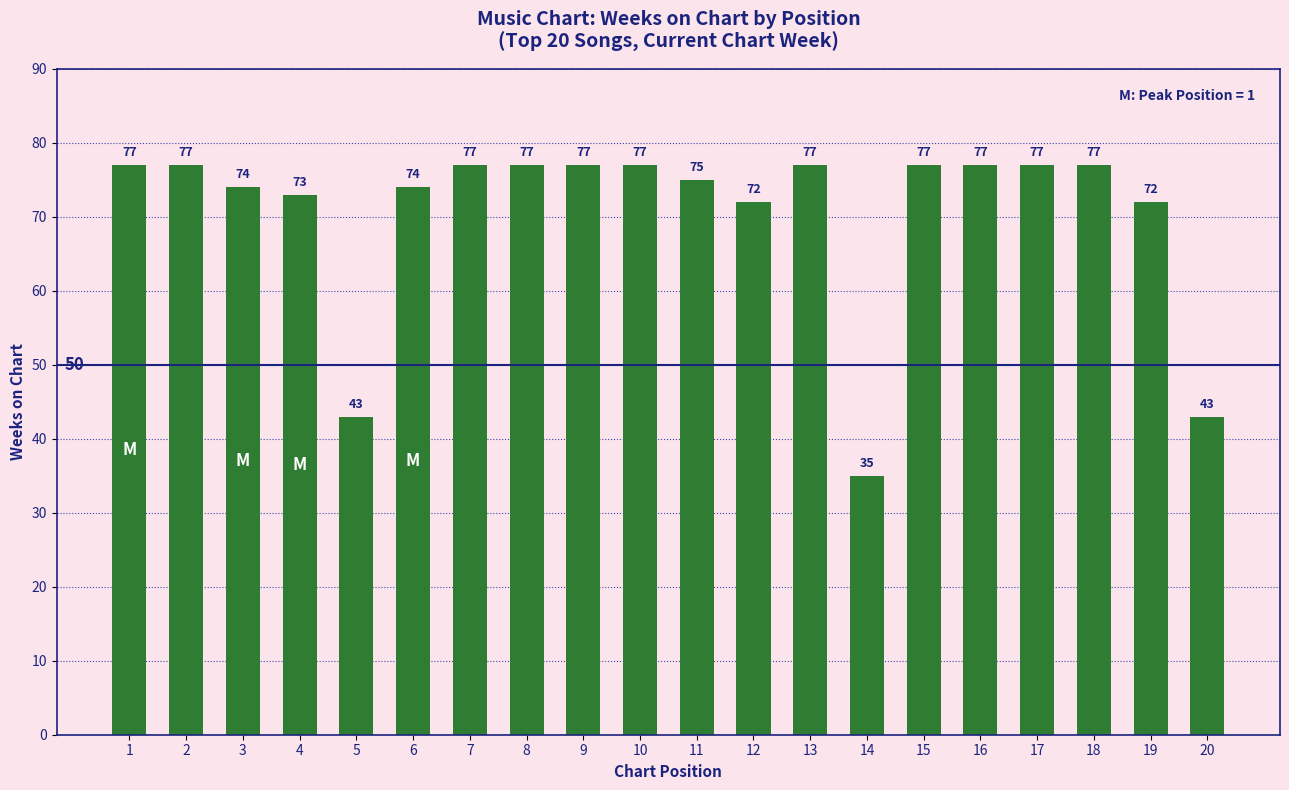

Count the number of data series in this chart.

1